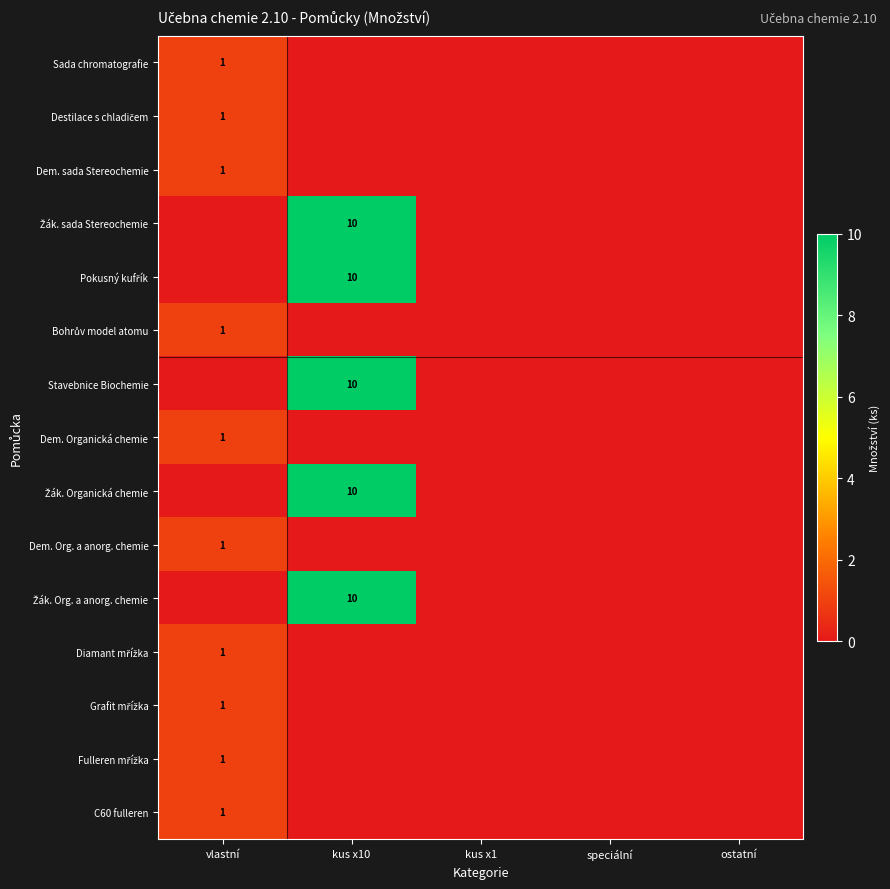

Rank the series at kus x10 from lowest to highest value.

Sada chromatografie, Destilace s chladičem, Dem. sada Stereochemie, Bohrův model atomu, Dem. Organická chemie, Dem. Org. a anorg. chemie, Diamant mřížka, Grafit mřížka, Fulleren mřížka, C60 fulleren, Žák. sada Stereochemie, Pokusný kufřík, Stavebnice Biochemie, Žák. Organická chemie, Žák. Org. a anorg. chemie